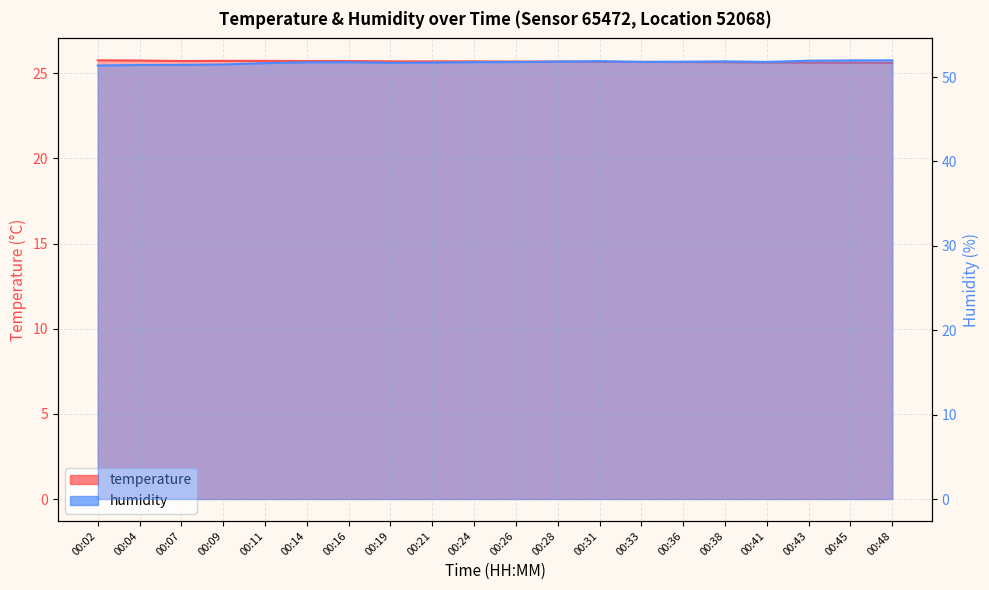

True or false: humidity and temperature cross at least once.

False